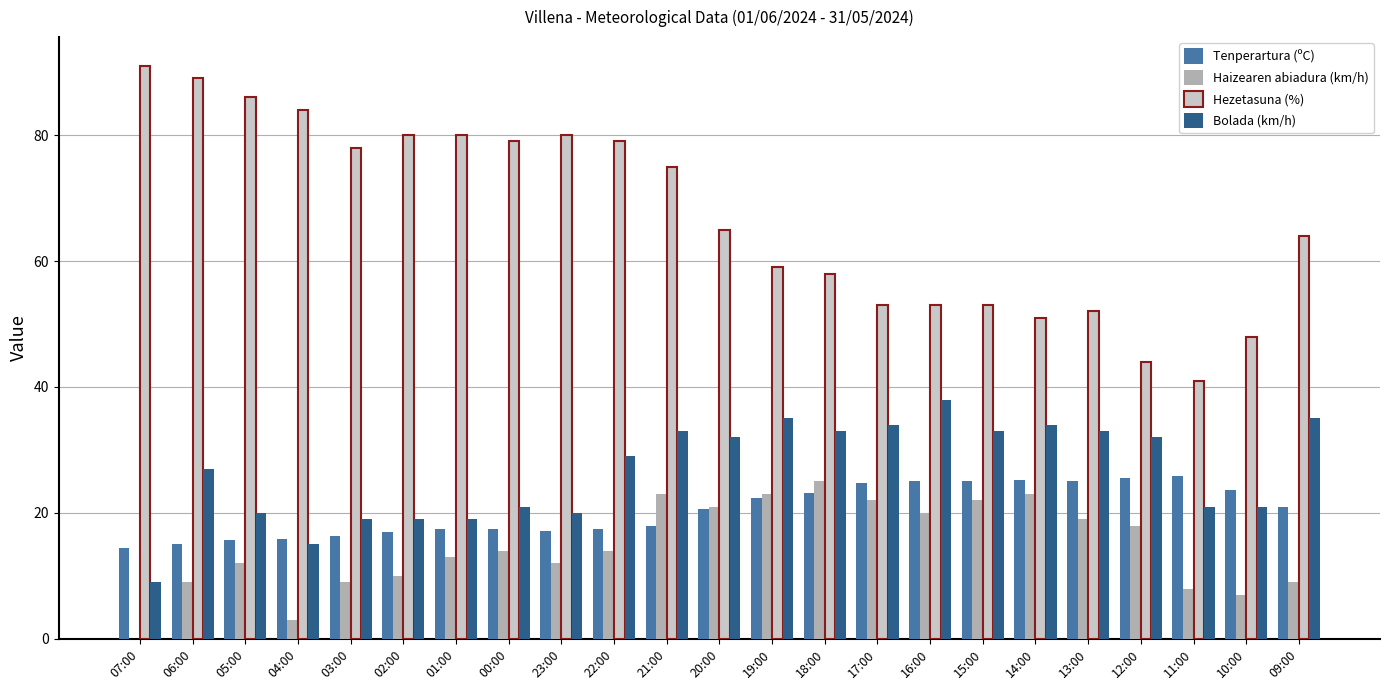

Which series changed the most between 06:00 and 16:00?

Hezetasuna (%)